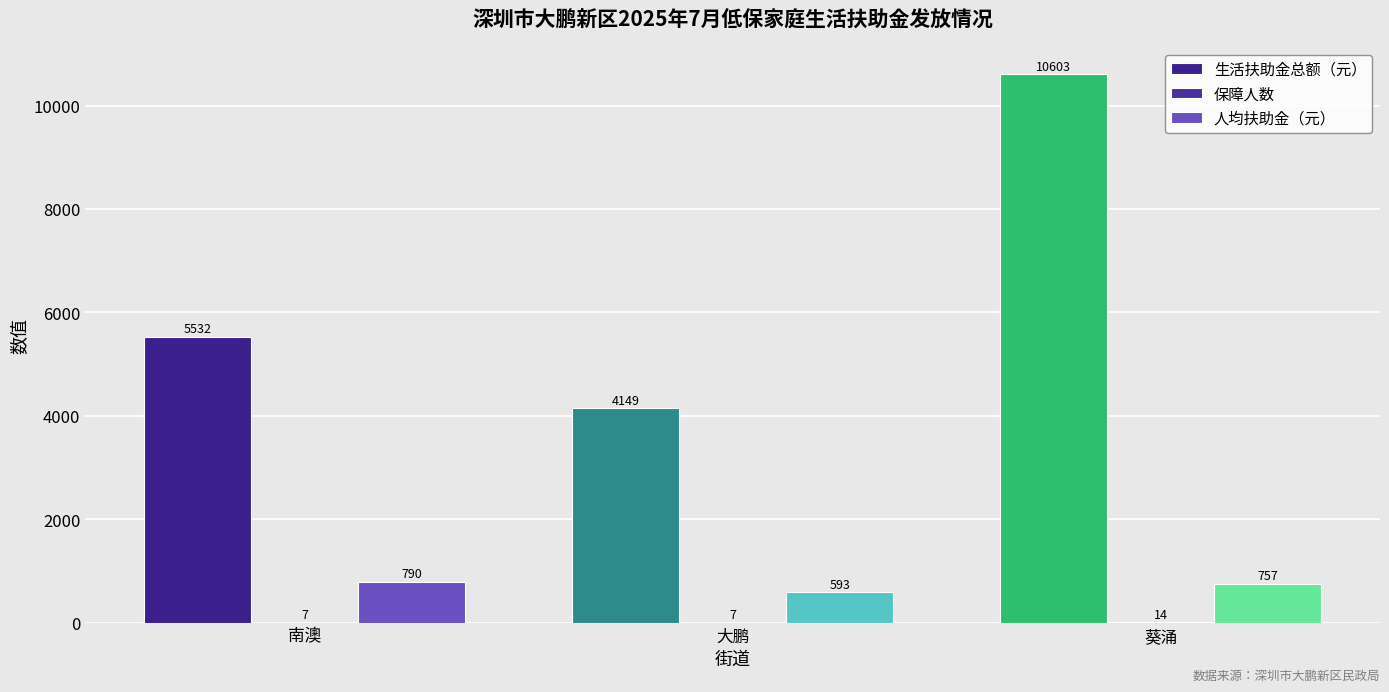

What is the label of the 3rd bar from the right?

南澳